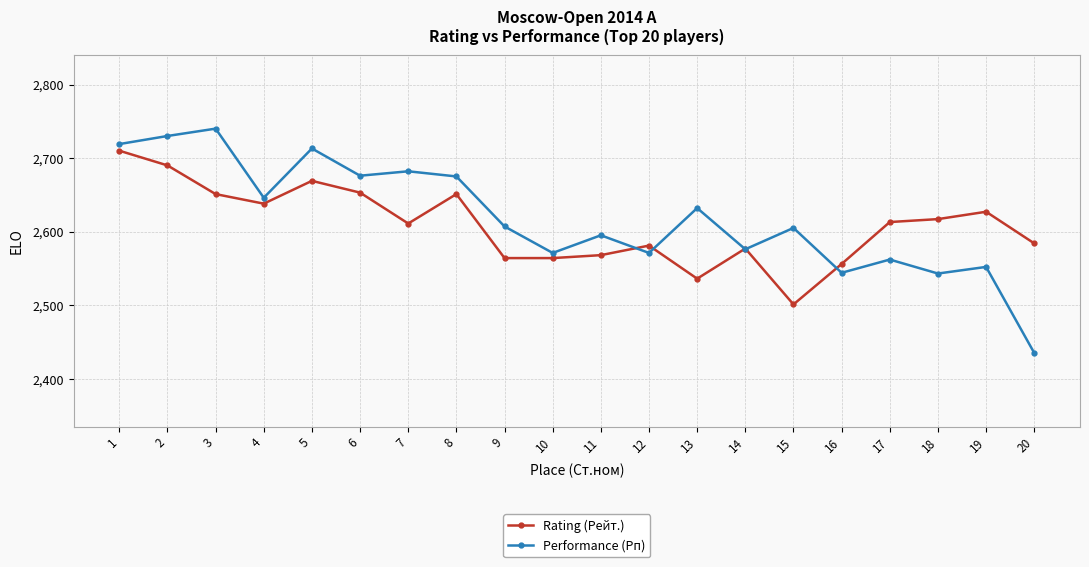

At which label does Performance (Рп) first exceed 2607?

1